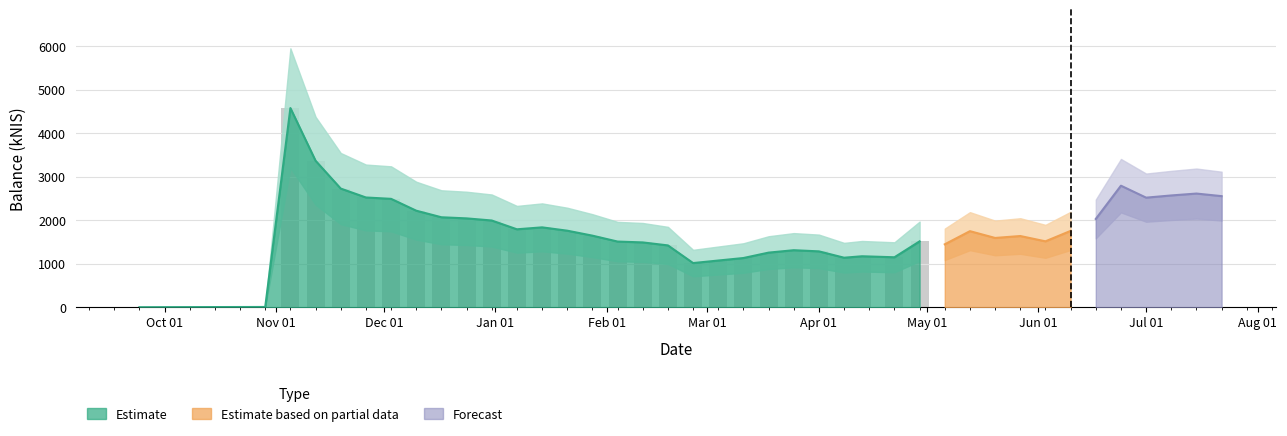

How many bars are there in total?

40